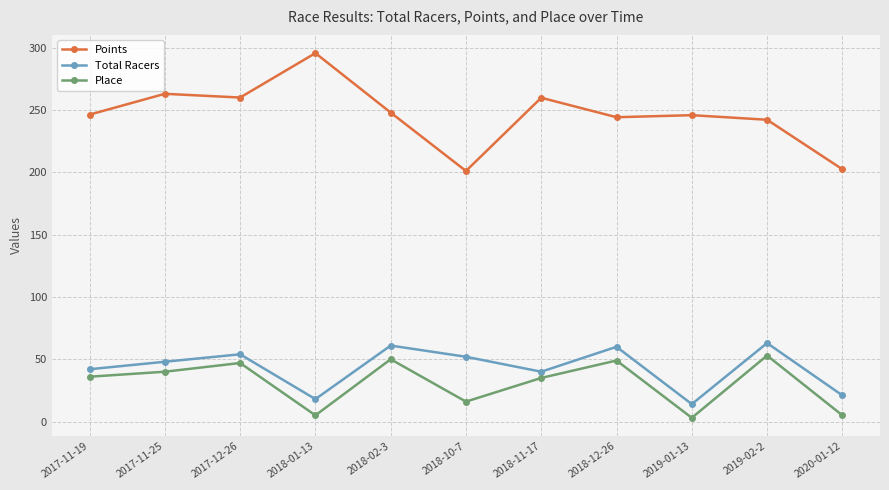

Where is Place nearest to the value 28?

2018-11-17